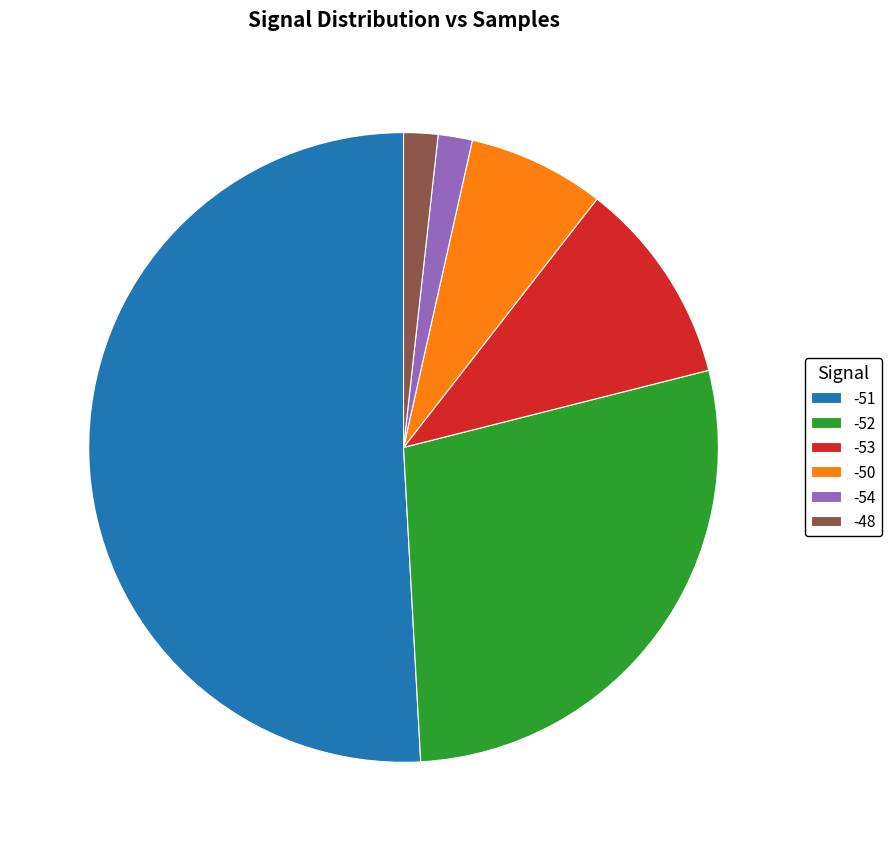

Does any single category account for the majority?

Yes